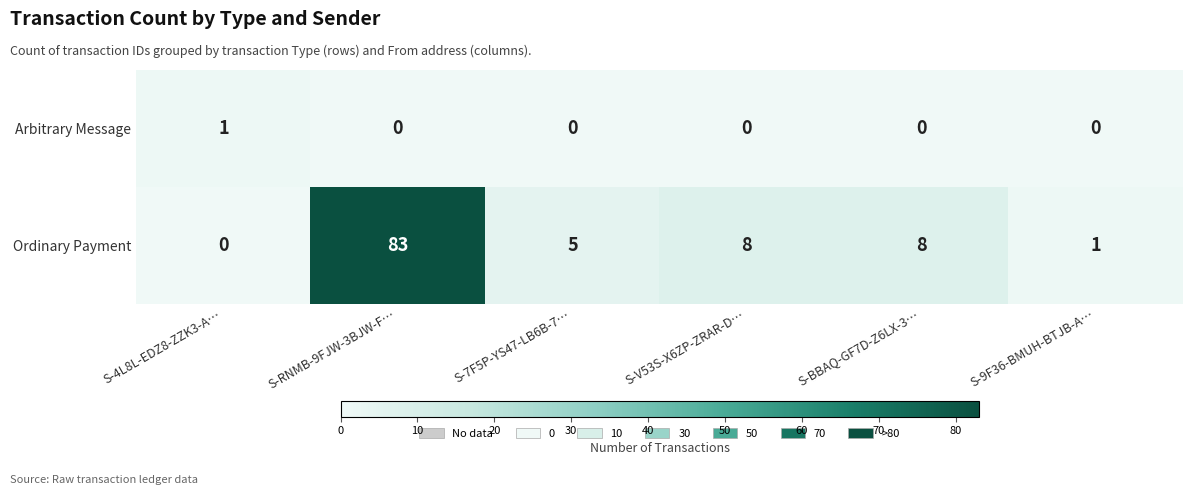

Where does the Ordinary Payment series first go above 8?

S-RNMB-9FJW-3BJW-F…